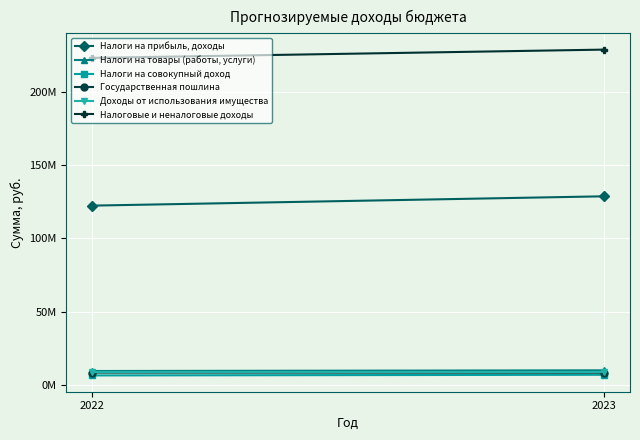

What is the minimum value for Налоги на совокупный доход?

6467000